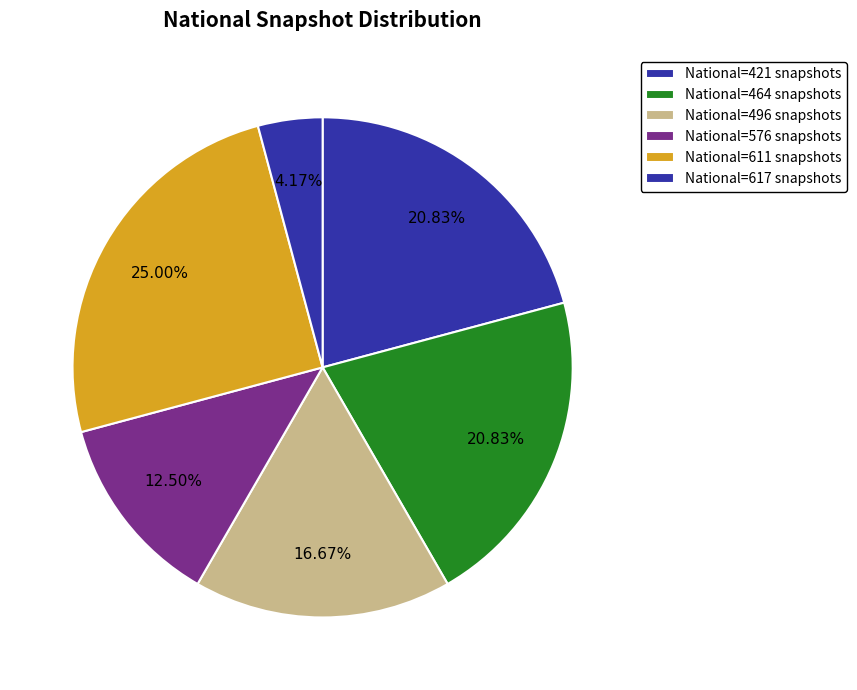

How many segments does this pie chart have?

6